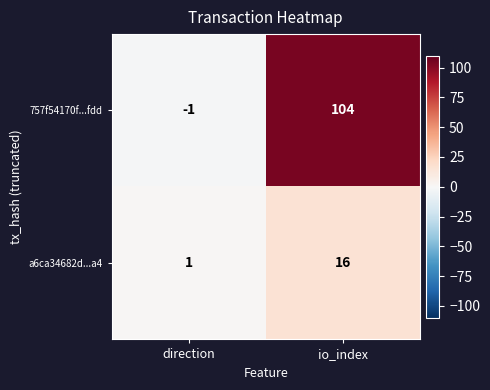

At which category does the chart reach its peak across all series?

io_index